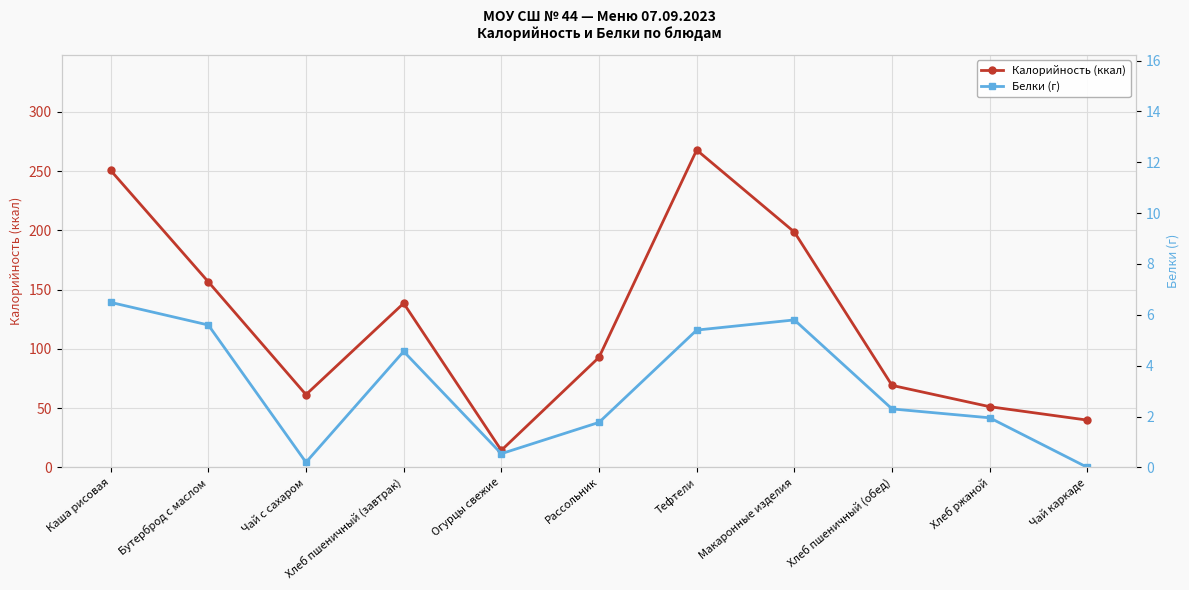

True or false: Белки (г) and Калорийность (ккал) intersect in this chart.

False